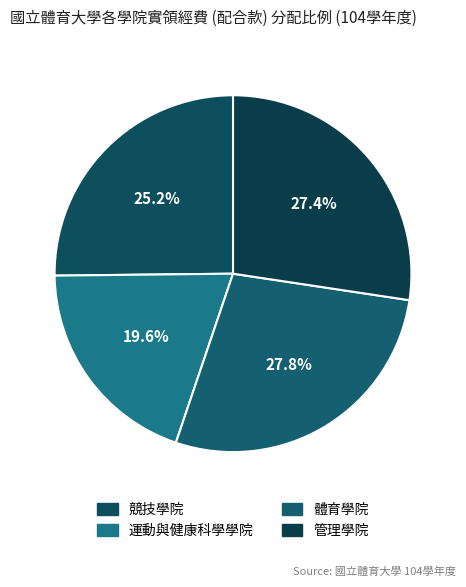

To the nearest percent, what portion does 競技學院 represent?

25%